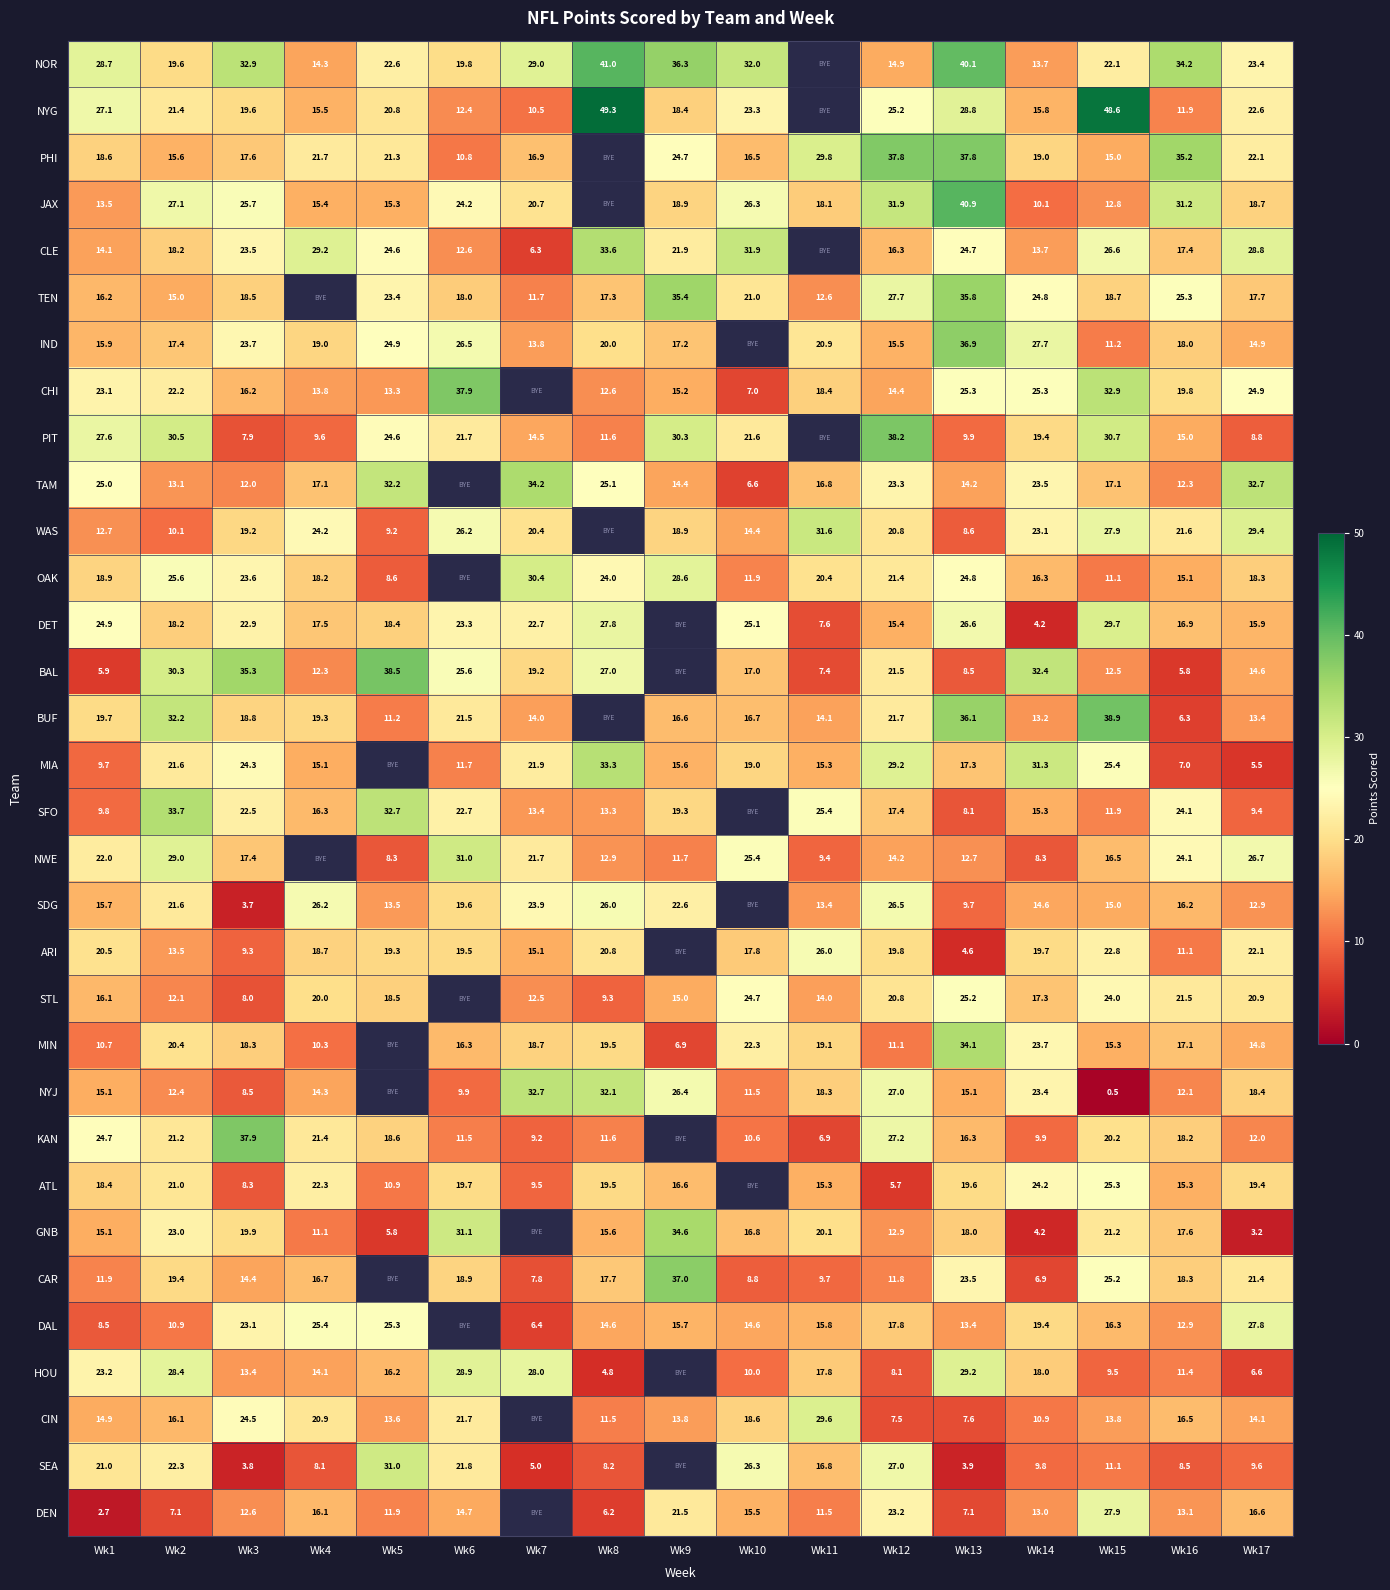

What is the spread (max minus min) of values at Wk13?

37.0